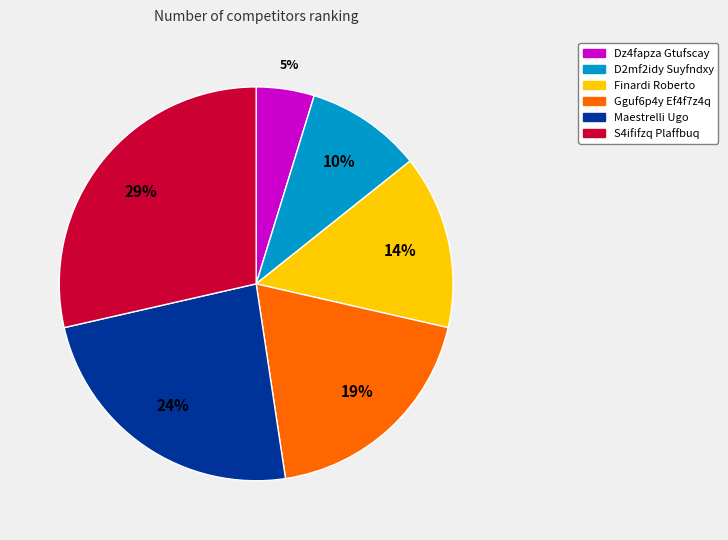

Between Dz4fapza Gtufscay and Finardi Roberto, which is larger?

Finardi Roberto